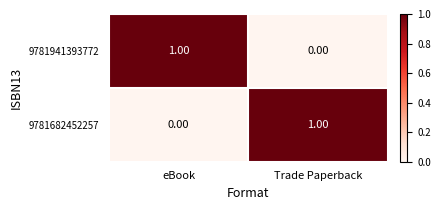

Is the value of 9781682452257 at eBook greater than the value of 9781941393772 at eBook?

No